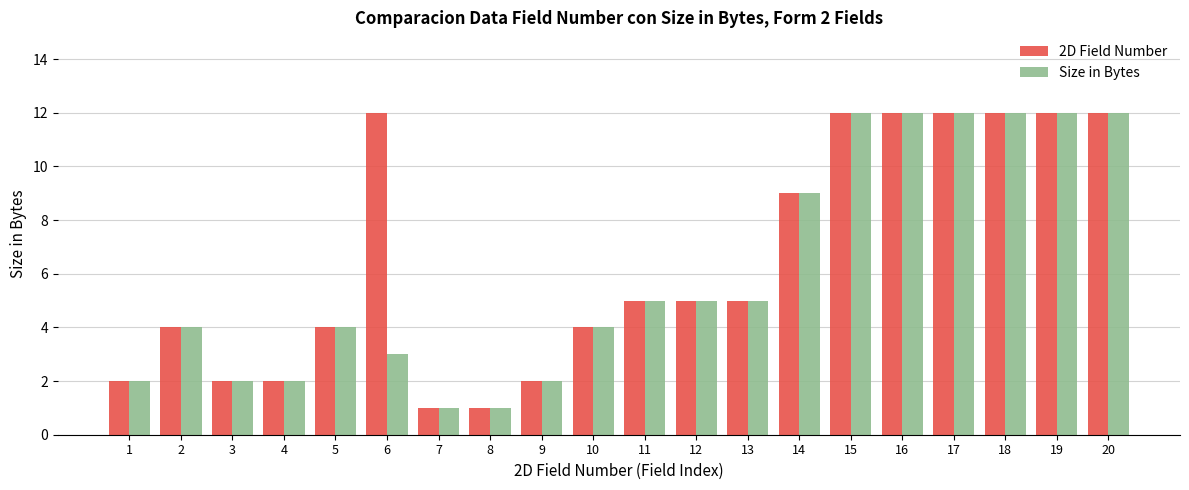

At how many categories does at least one series exceed 3?

14